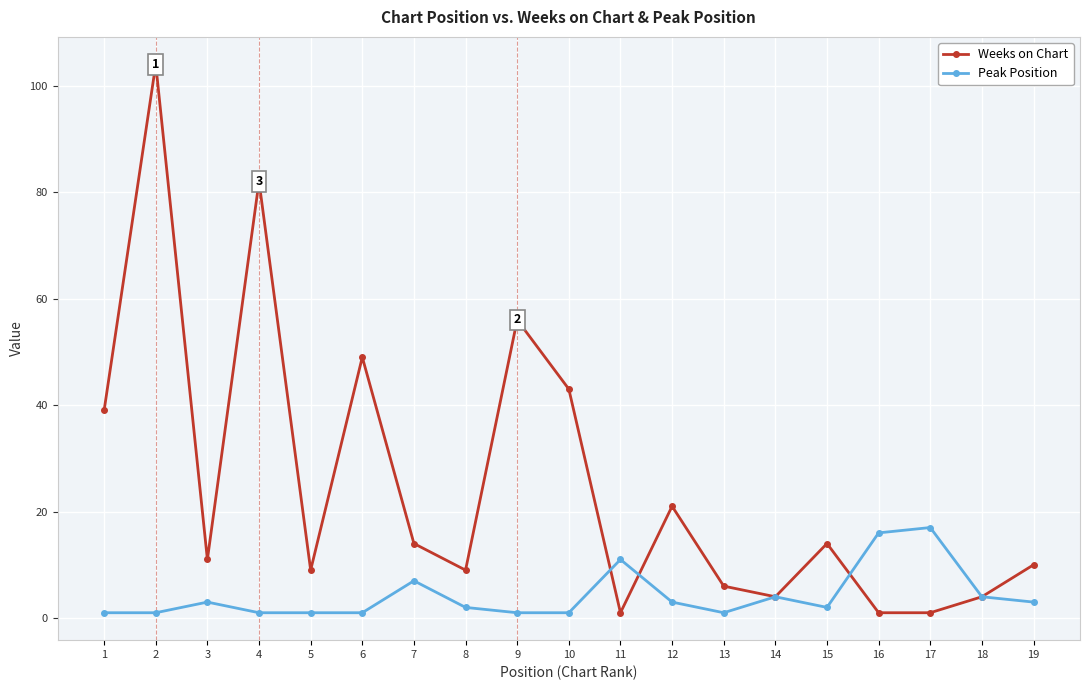

Rank the series by their maximum value, from lowest to highest.

Peak Position, Weeks on Chart